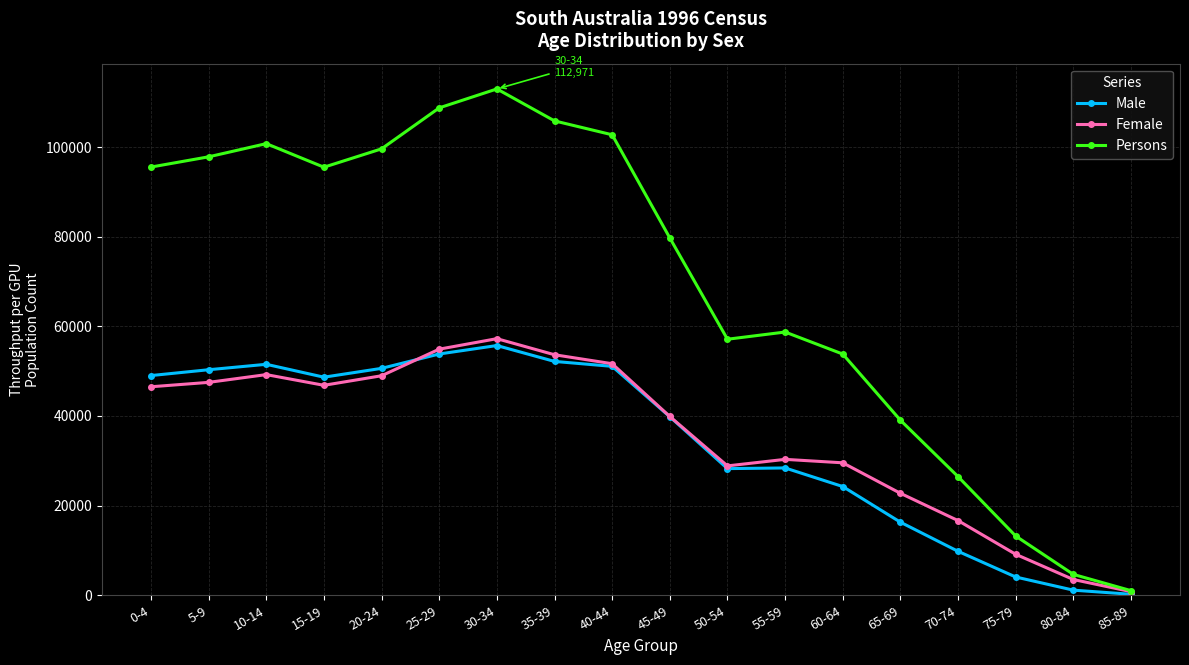

What is the label of the 9th point from the right?

45-49